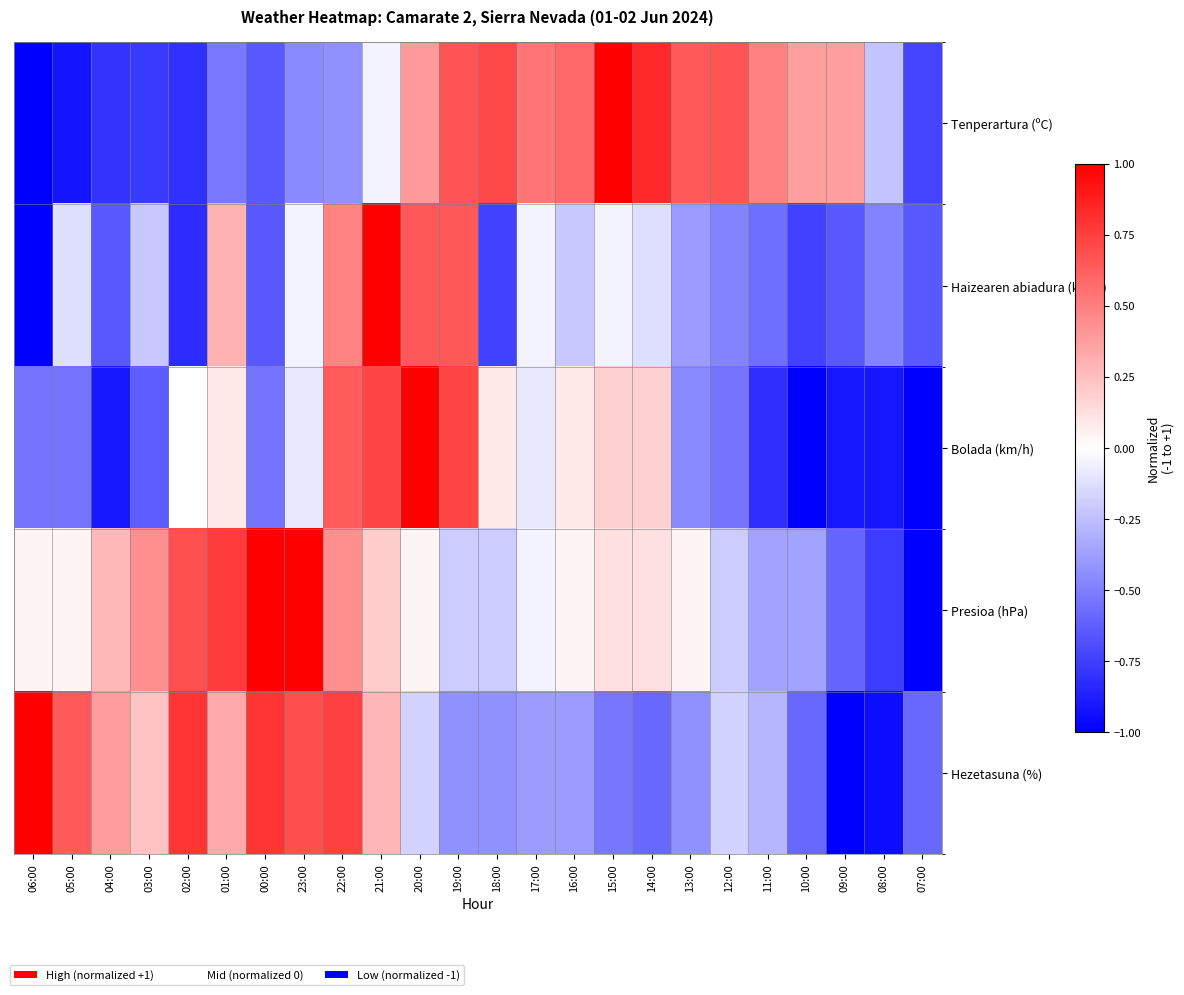

Reading right to left, list all the values displayed in this chart.

Tenperartura (ºC): 07:00=-0.7	08:00=-0.2	09:00=0.4	10:00=0.4	11:00=0.5	12:00=0.7	13:00=0.6	14:00=0.8	15:00=1.0	16:00=0.6	17:00=0.5	18:00=0.7	19:00=0.7	20:00=0.4	21:00=-0.0	22:00=-0.4	23:00=-0.5	00:00=-0.6	01:00=-0.5	02:00=-0.8	03:00=-0.8	04:00=-0.8	05:00=-0.9	06:00=-1.0
Haizearen abiadura (km/h): 07:00=-0.7	08:00=-0.5	09:00=-0.7	10:00=-0.7	11:00=-0.6	12:00=-0.5	13:00=-0.4	14:00=-0.1	15:00=-0.0	16:00=-0.2	17:00=-0.0	18:00=-0.7	19:00=0.7	20:00=0.7	21:00=1.0	22:00=0.5	23:00=-0.0	00:00=-0.7	01:00=0.3	02:00=-0.8	03:00=-0.2	04:00=-0.7	05:00=-0.1	06:00=-1.0
Bolada (km/h): 07:00=-1.0	08:00=-0.9	09:00=-0.9	10:00=-1.0	11:00=-0.8	12:00=-0.5	13:00=-0.5	14:00=0.2	15:00=0.2	16:00=0.1	17:00=-0.1	18:00=0.1	19:00=0.7	20:00=1.0	21:00=0.7	22:00=0.6	23:00=-0.1	00:00=-0.5	01:00=0.1	02:00=0.0	03:00=-0.6	04:00=-0.9	05:00=-0.5	06:00=-0.5
Presioa (hPa): 07:00=-1.0	08:00=-0.8	09:00=-0.6	10:00=-0.4	11:00=-0.4	12:00=-0.2	13:00=0.0	14:00=0.1	15:00=0.1	16:00=0.0	17:00=-0.0	18:00=-0.2	19:00=-0.2	20:00=0.0	21:00=0.2	22:00=0.4	23:00=1.0	00:00=1.0	01:00=0.8	02:00=0.7	03:00=0.4	04:00=0.3	05:00=0.0	06:00=0.0
Hezetasuna (%): 07:00=-0.6	08:00=-0.9	09:00=-1.0	10:00=-0.6	11:00=-0.3	12:00=-0.2	13:00=-0.4	14:00=-0.6	15:00=-0.5	16:00=-0.4	17:00=-0.4	18:00=-0.4	19:00=-0.4	20:00=-0.2	21:00=0.3	22:00=0.7	23:00=0.7	00:00=0.8	01:00=0.3	02:00=0.8	03:00=0.2	04:00=0.4	05:00=0.6	06:00=1.0